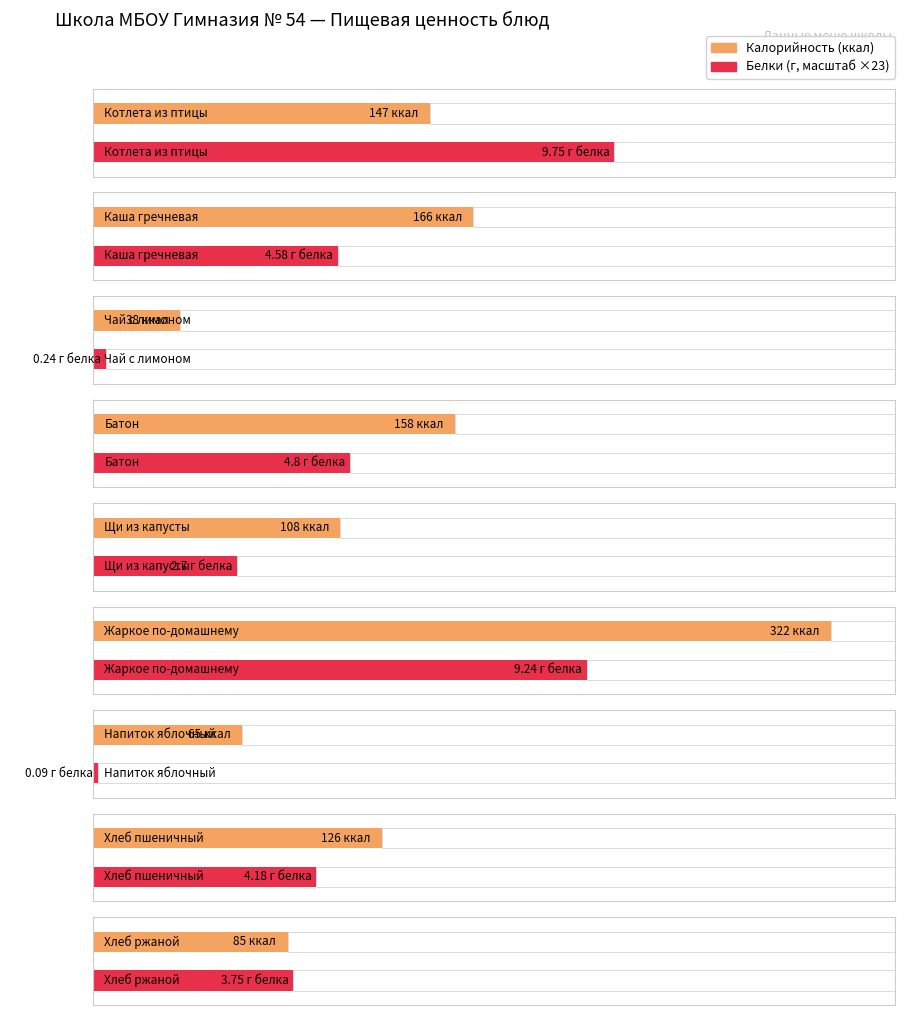

Reading right to left, list all the values displayed in this chart.

Калорийность: 85.0	126.0	65.0	322.0	108.0	158.0	38.0	166.0	147.0
Белки: 3.8	4.2	0.1	9.2	2.7	4.8	0.2	4.6	9.8